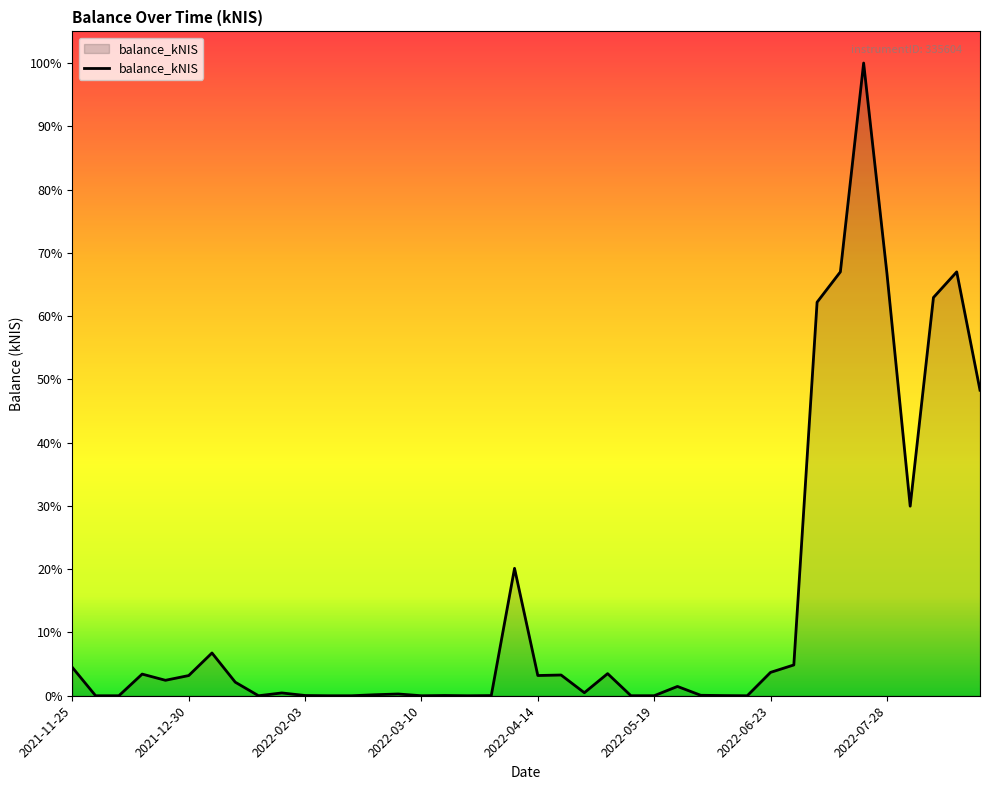

At which category does the data reach its first local peak?

2021-12-16